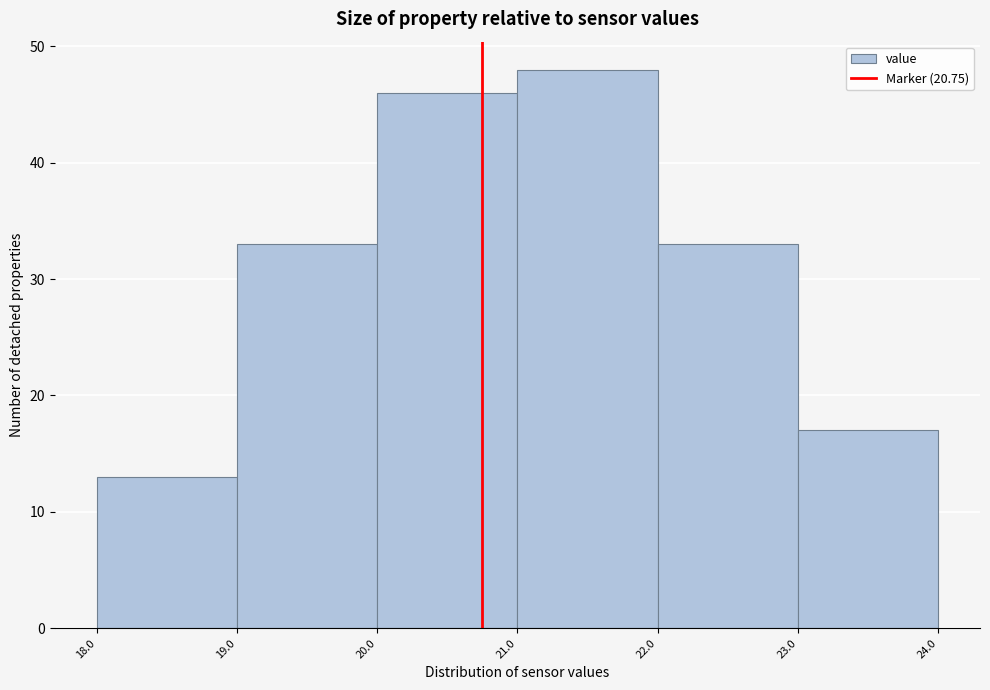

Reading left to right, list every bar in this chart as the range it spans on the x-axis followed by its height. The values are not printed on the chart, so give them approximately, as read against the axis.

18.0 to 19.0: 13
19.0 to 20.0: 33
20.0 to 21.0: 46
21.0 to 22.0: 48
22.0 to 23.0: 33
23.0 to 24.0: 17